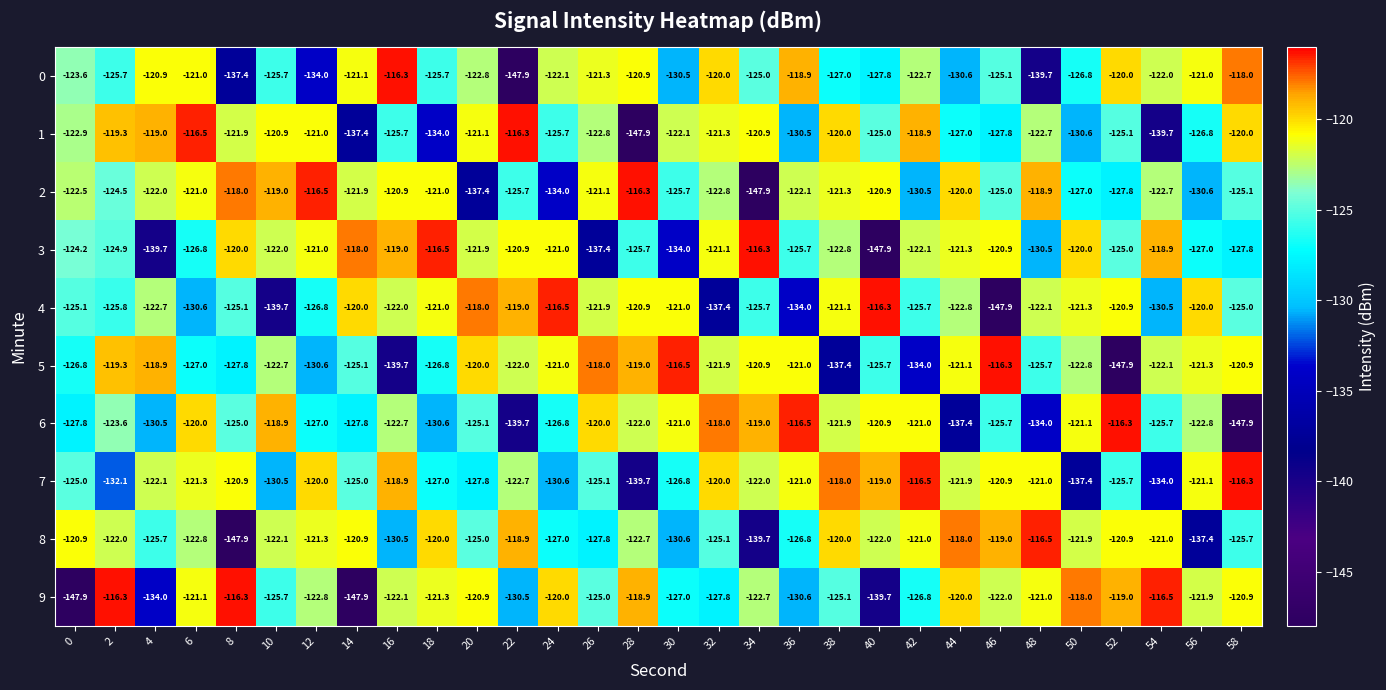

What is the smallest value displayed?

-147.9